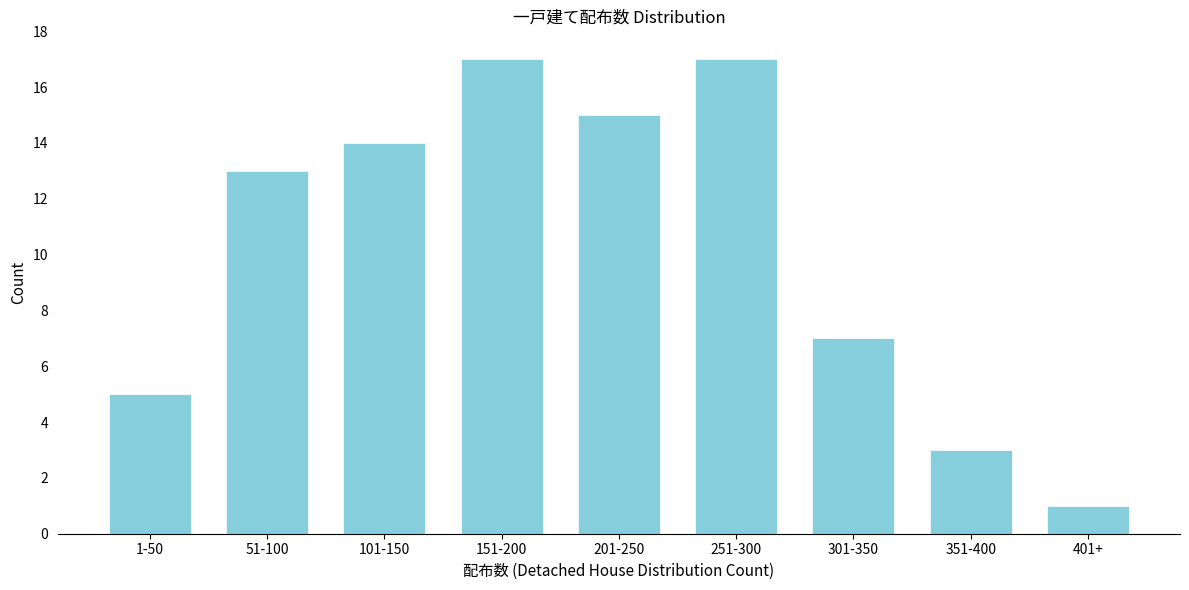

Reading left to right, list all the values displayed in this chart.

1-50=5	51-100=13	101-150=14	151-200=17	201-250=15	251-300=17	301-350=7	351-400=3	401+=1